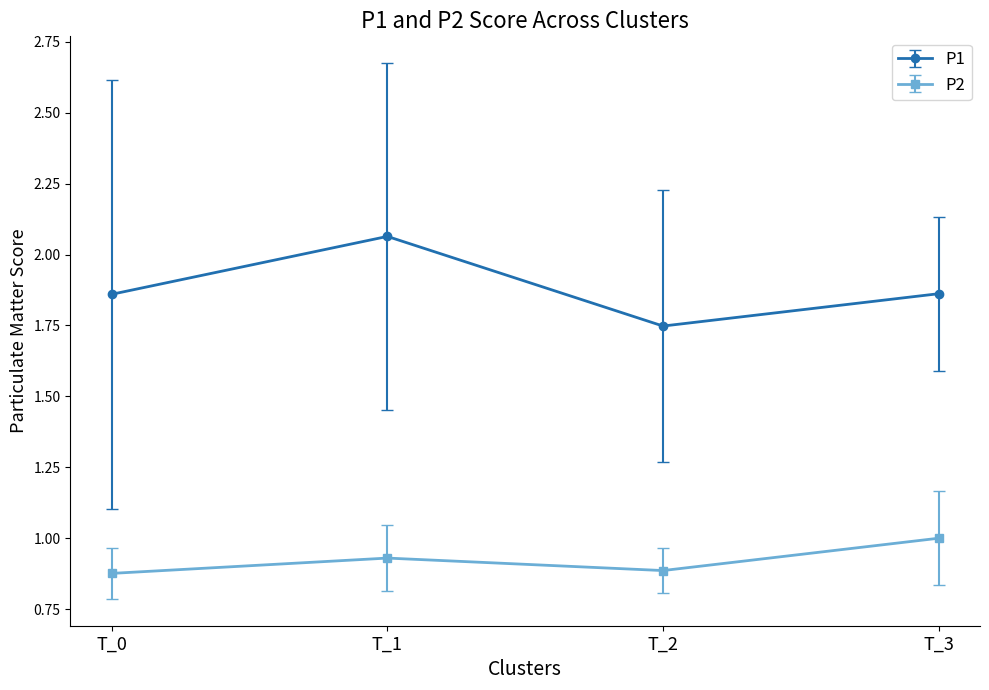

Is the value of P2 at T_2 greater than the value of P1 at T_0?

No